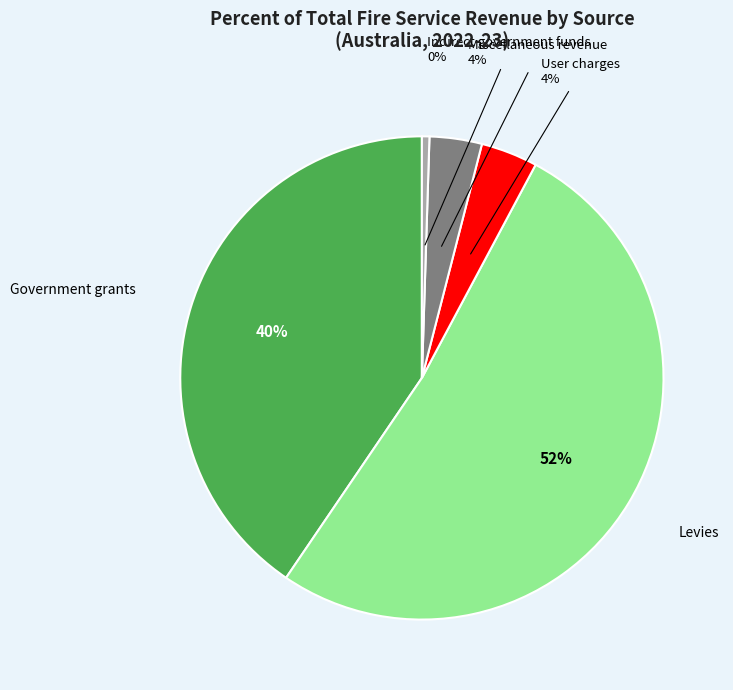

To the nearest percent, what is the average slice percentage?

20%